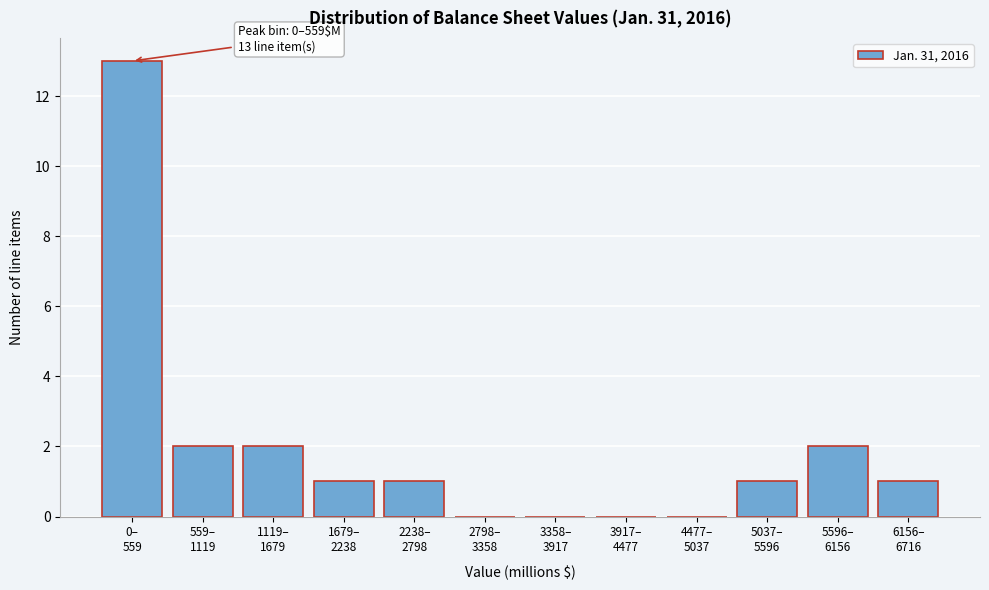

What is the sum of all values?

23